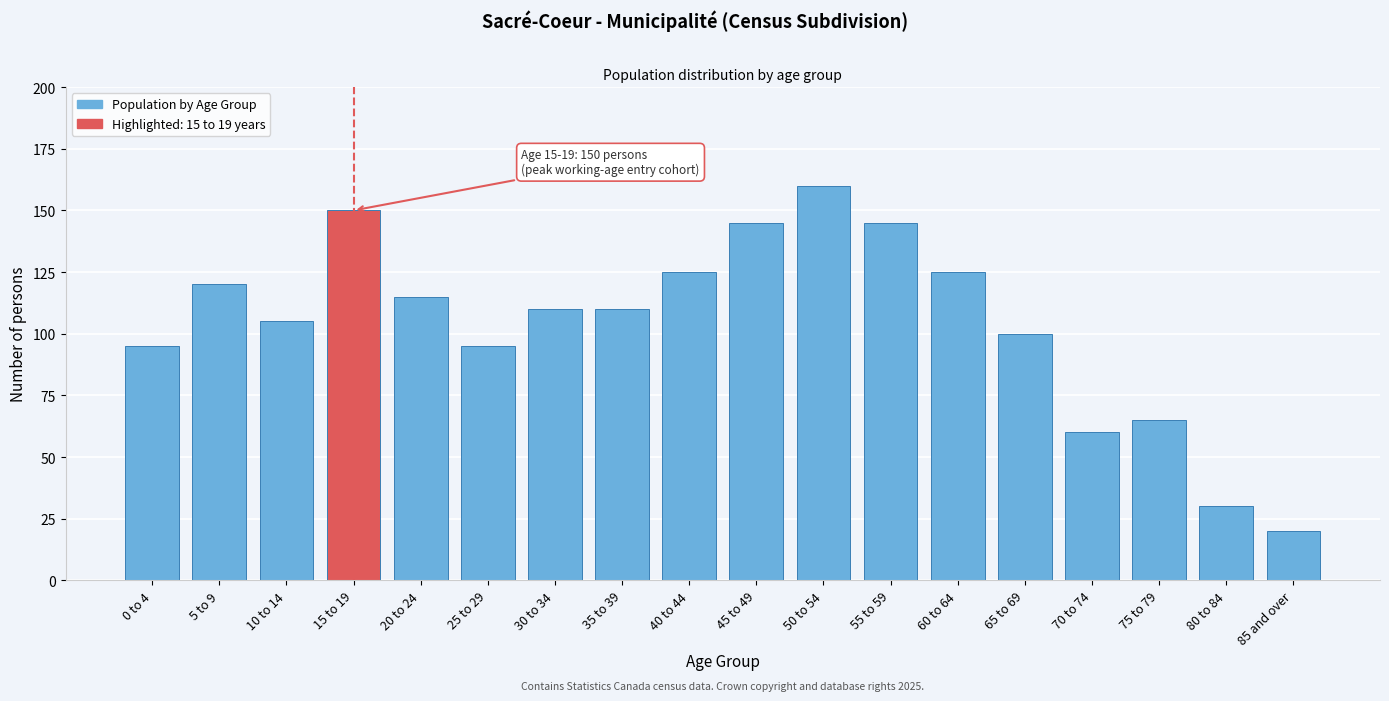

Reading left to right, extract all data points from this chart.

0 to 4=95	5 to 9=120	10 to 14=105	15 to 19=150	20 to 24=115	25 to 29=95	30 to 34=110	35 to 39=110	40 to 44=125	45 to 49=145	50 to 54=160	55 to 59=145	60 to 64=125	65 to 69=100	70 to 74=60	75 to 79=65	80 to 84=30	85 and over=20